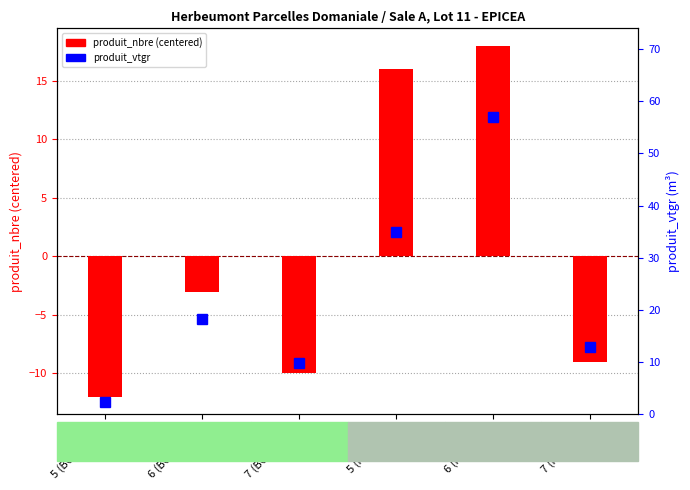

Is it true that produit_vtgr equals 3.0 at 7 (BORDURE)?

False